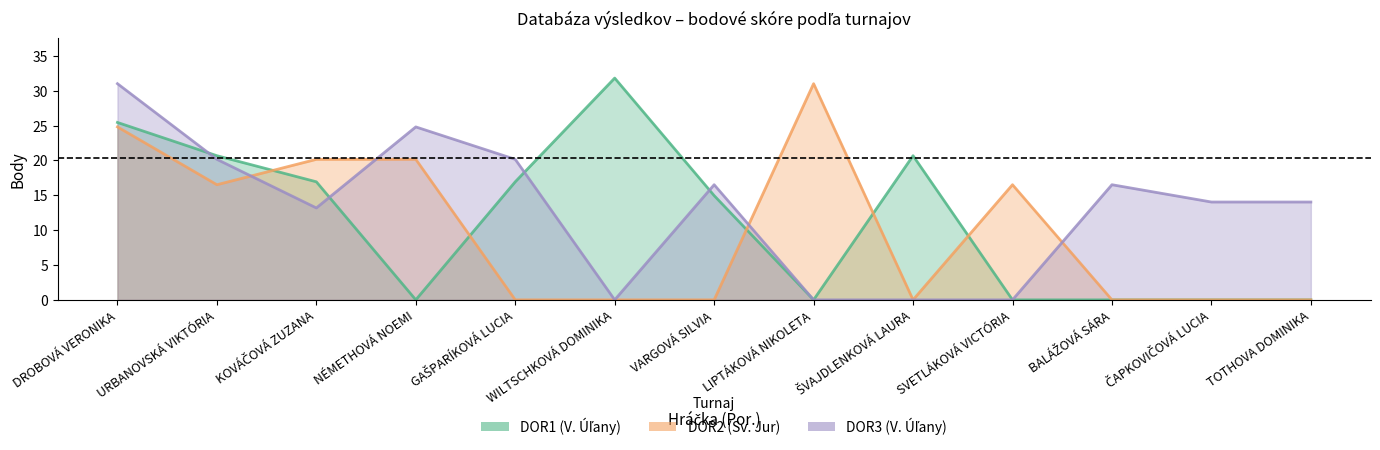

What is the average value of the DOR2 (Sv. Jur) series?

9.9